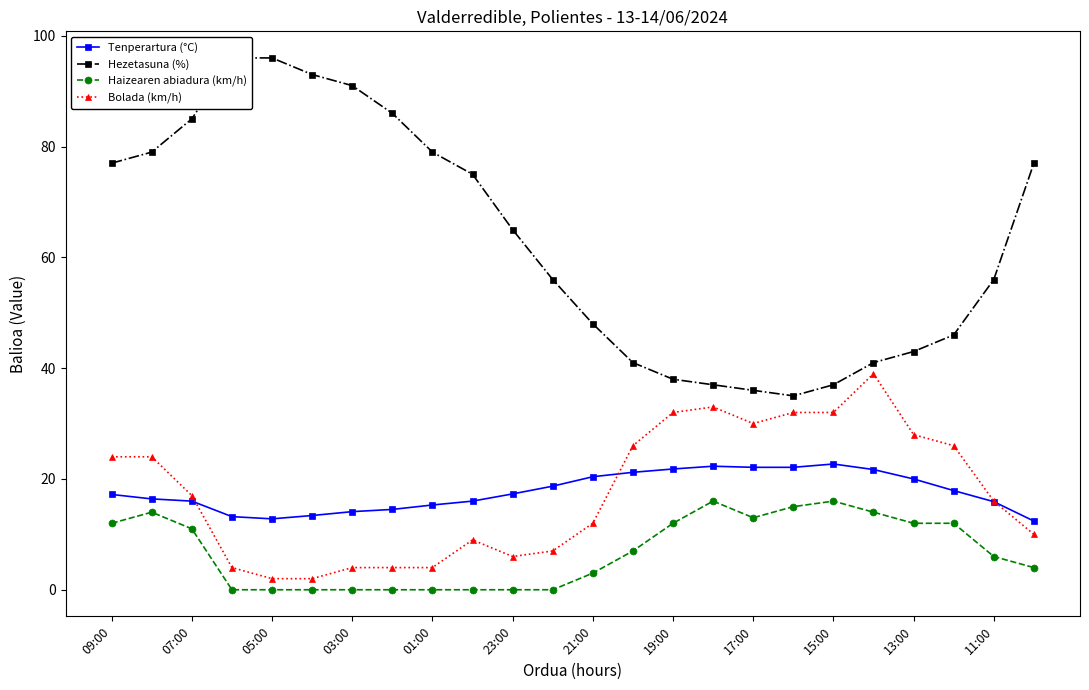

True or false: Bolada (km/h) has a value of 21.1 at 21:00.

False